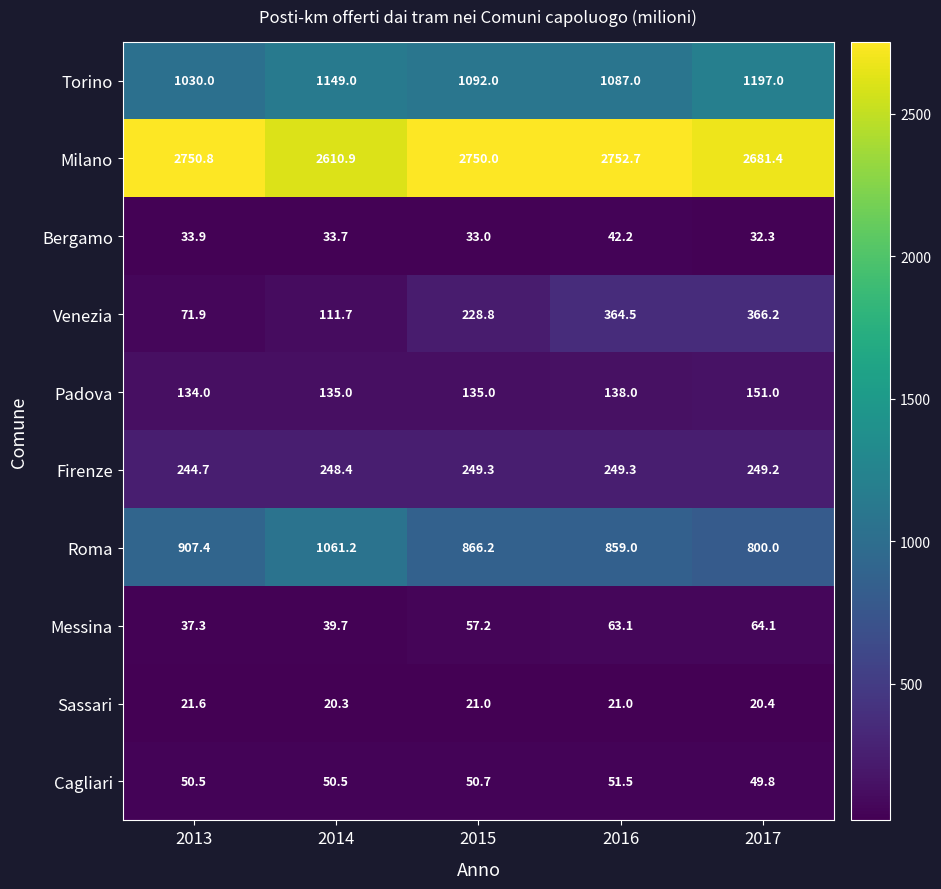

True or false: Cagliari has a value of 50.7 at 2015.

True